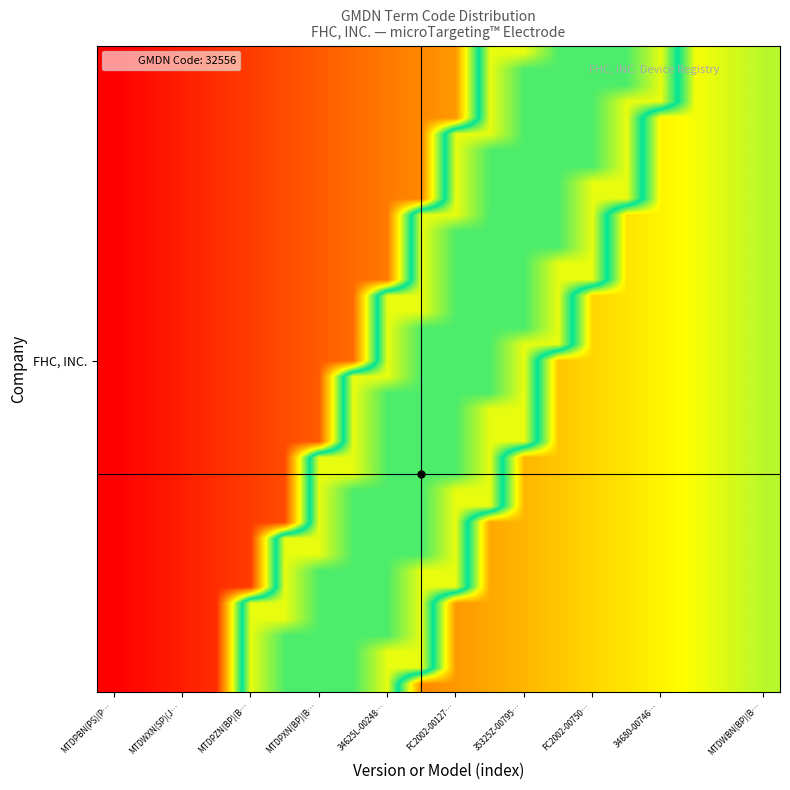

What is the maximum value shown in the chart?

0.7